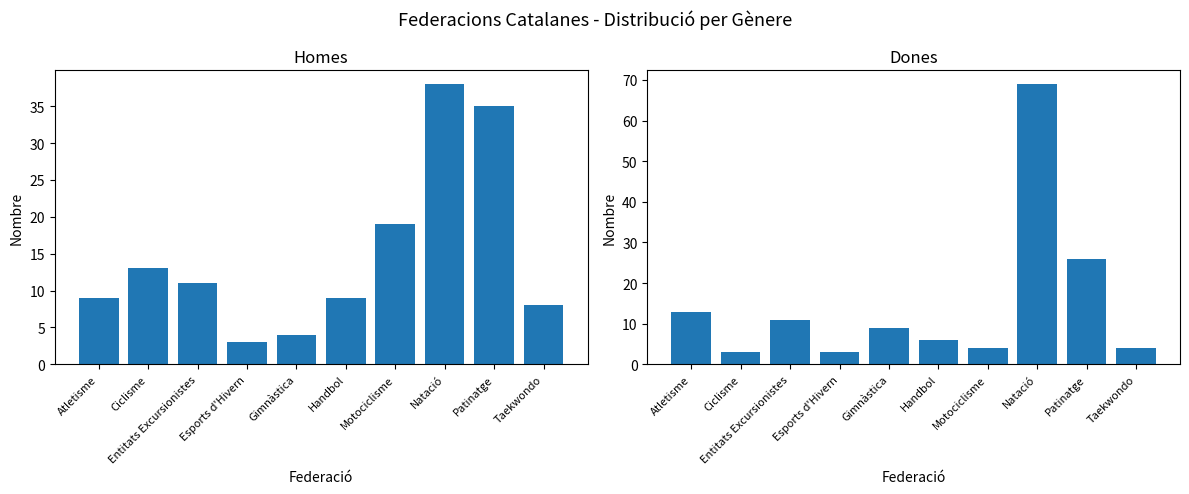

What is the difference between the highest and lowest values at Atletisme?

4